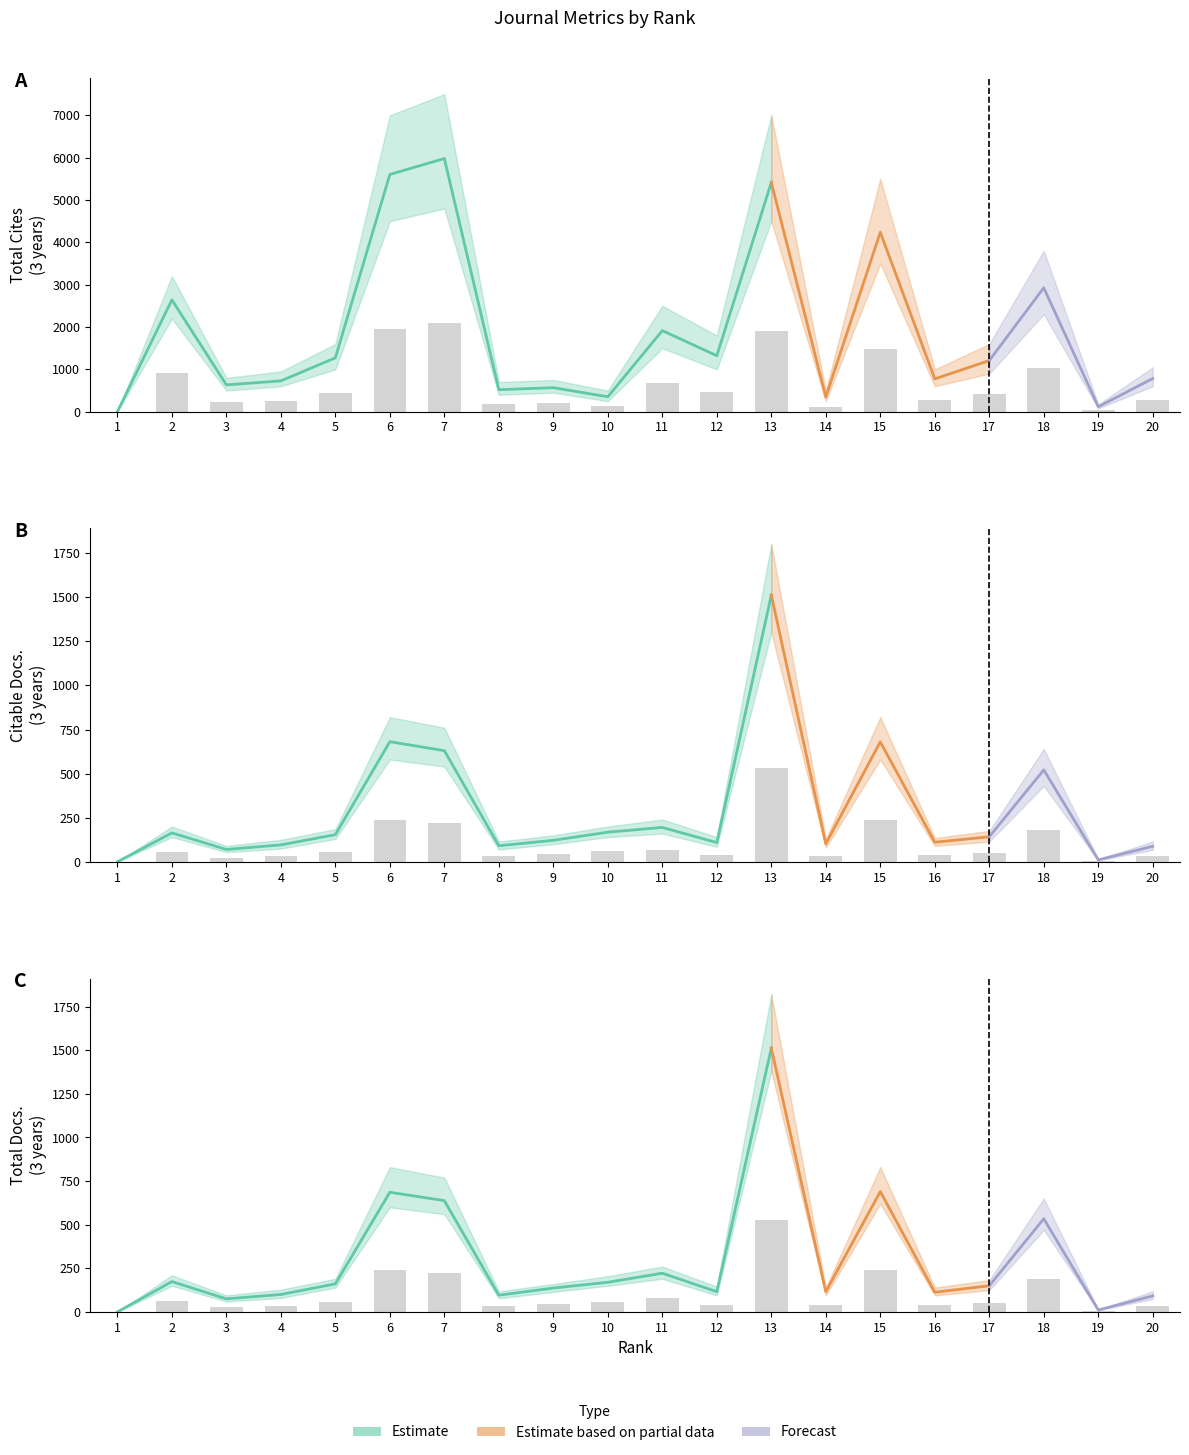

Where is Total Cites (3years) nearest to the value 1046?

18